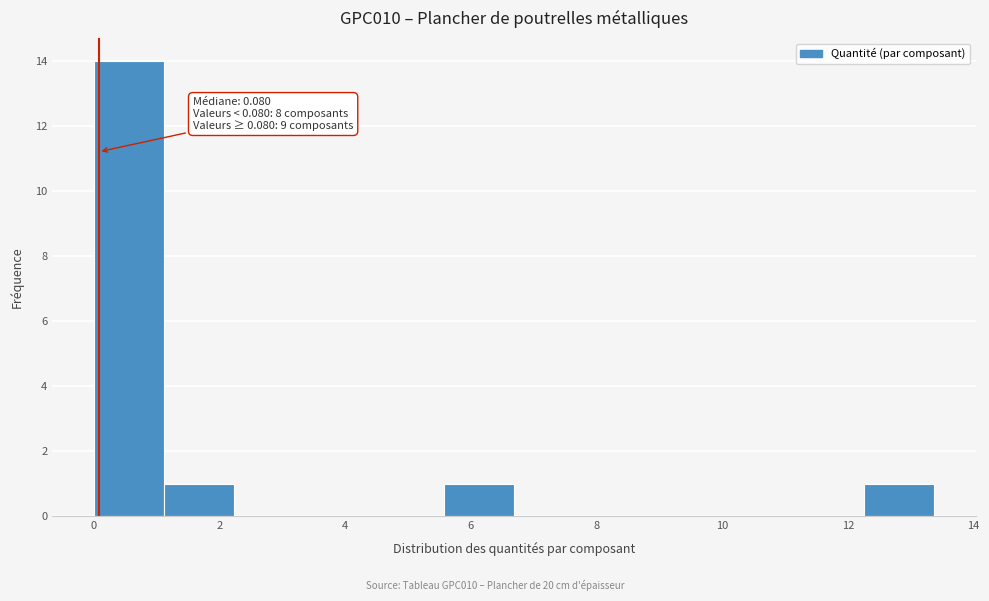

Over which range of the x-axis is the bar tallest?

0.0 to 1.2